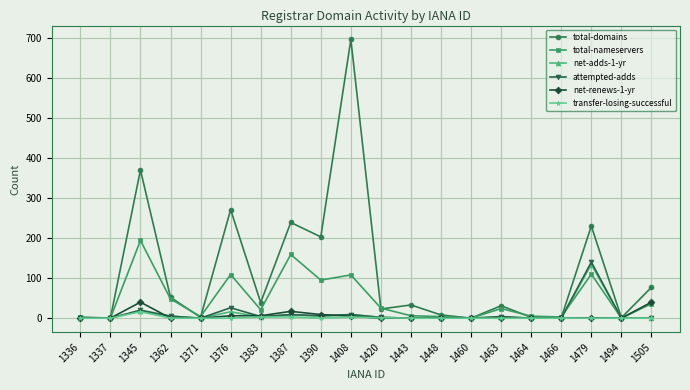

What is the difference between the highest and lowest values at 1494?

1